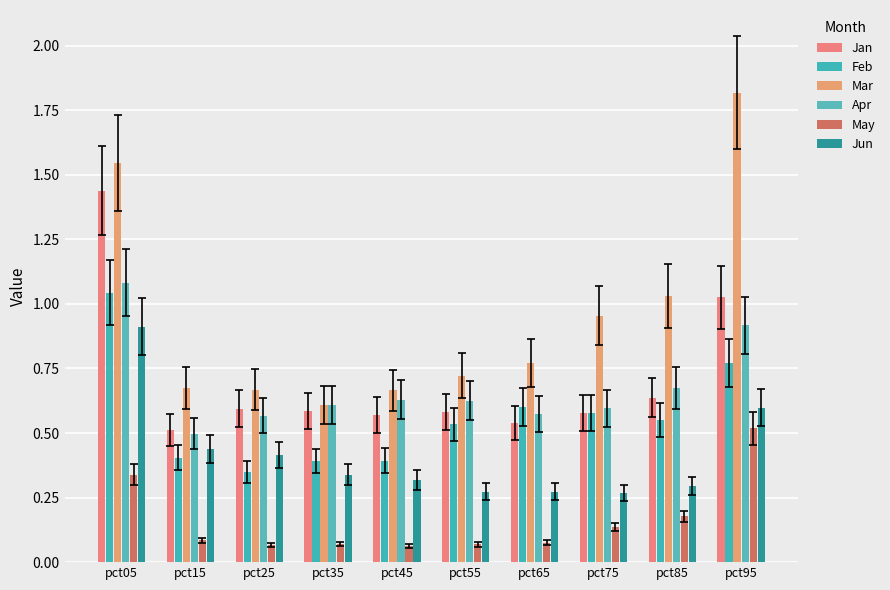

How many groups of bars are there?

10